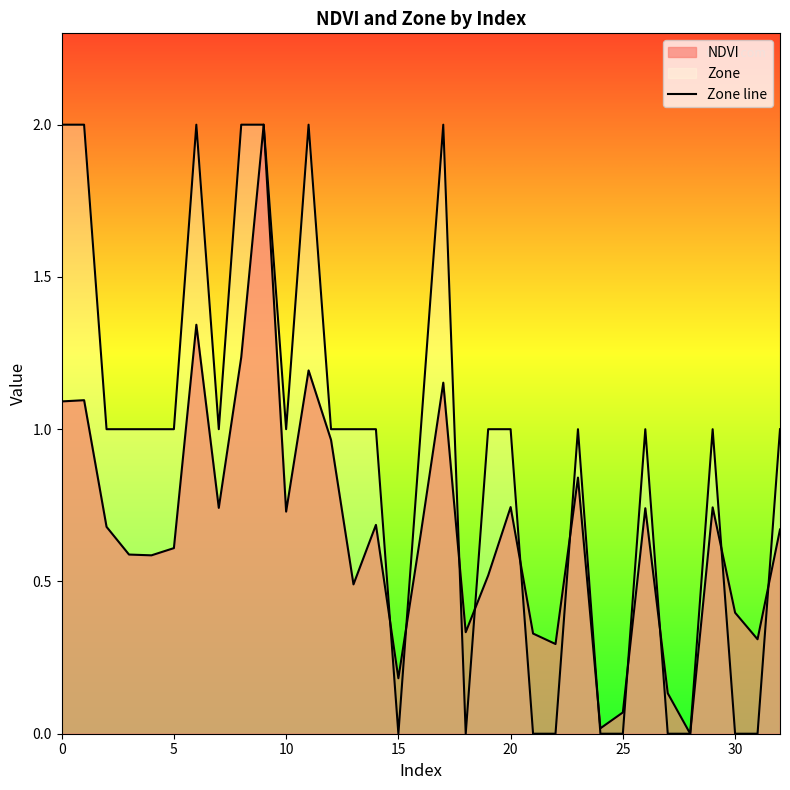

How many lines are shown in the chart?

2